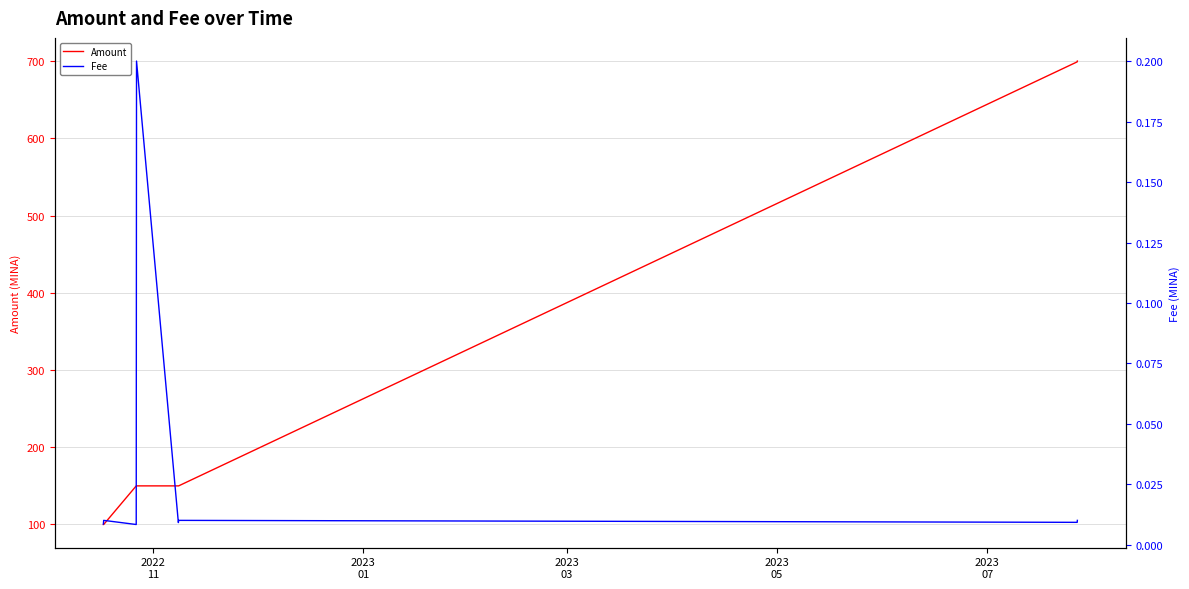

True or false: Amount has more than 2 interior local peaks.

False